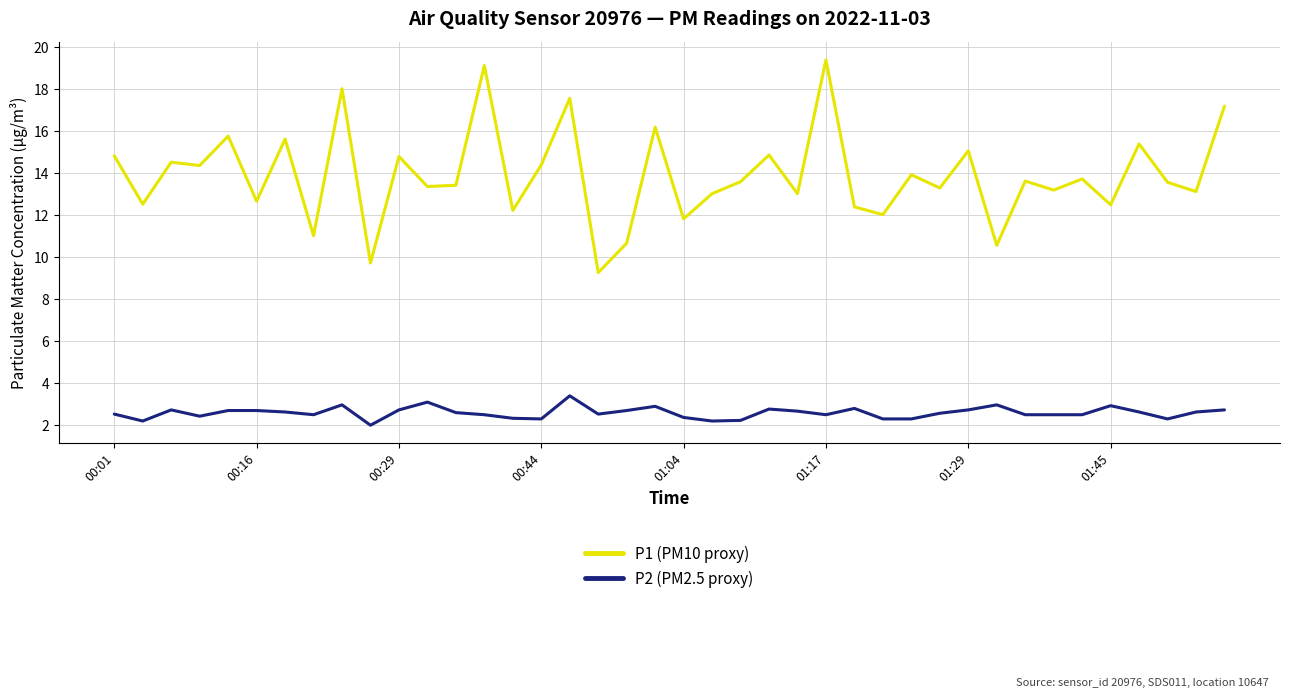

Rank the series by their average value, from highest to lowest.

P1 (PM10 proxy), P2 (PM2.5 proxy)